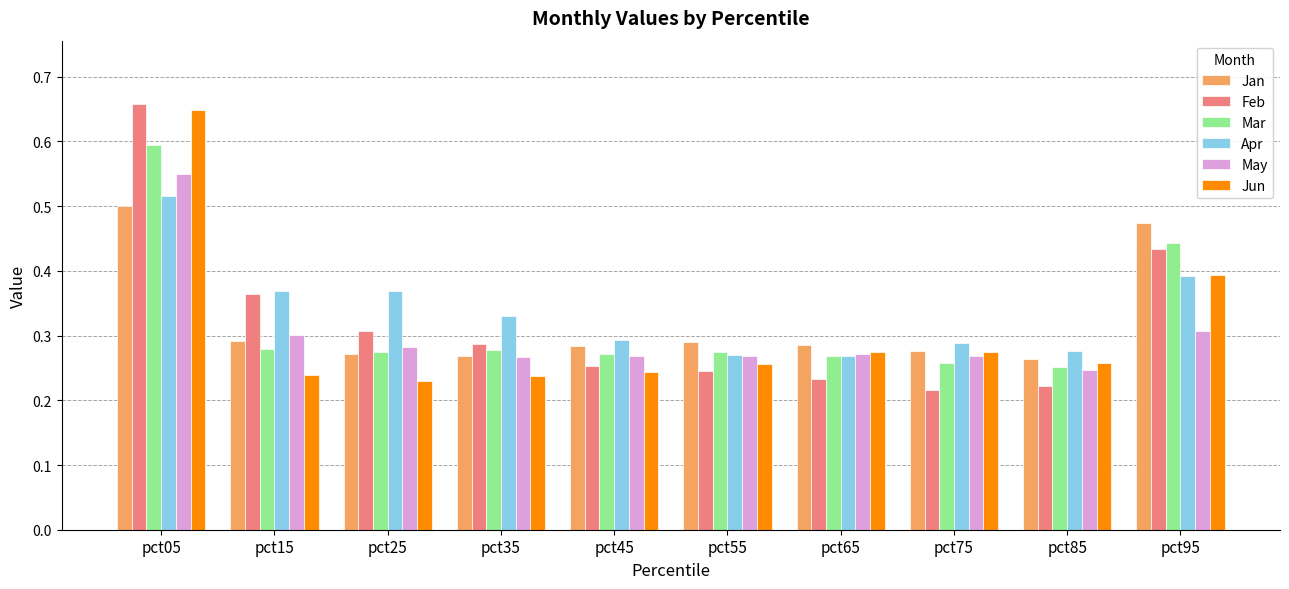

Which series changed the most between pct65 and pct95?

Feb